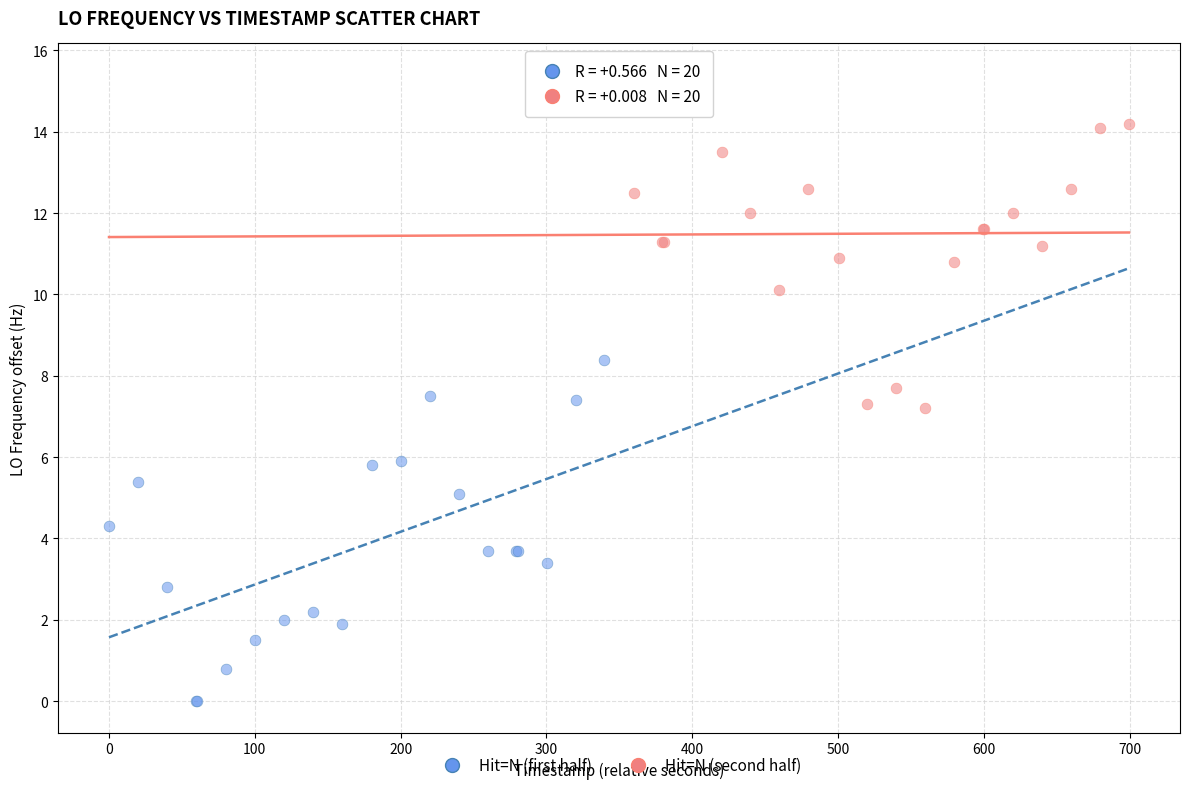

Which series reaches the minimum Y coordinate?

Hit=N (first half)